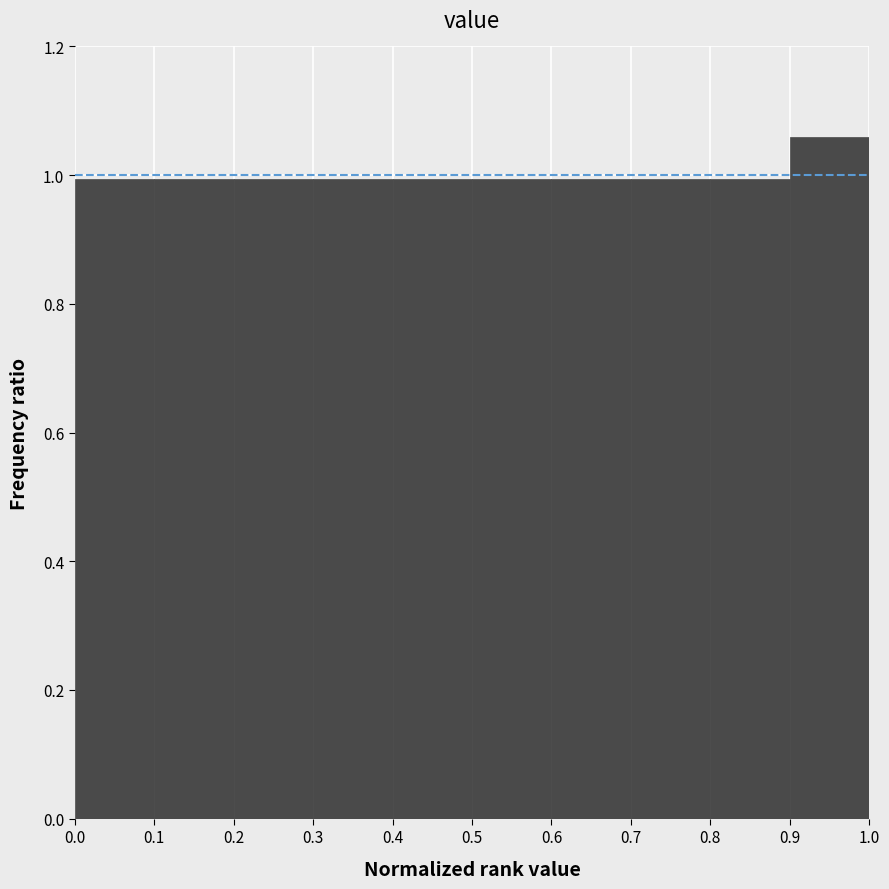

What is the height of the bar covering 0.4 to 0.5 on the x-axis? The values are not printed on the chart, so give them approximately, as read against the axis.

1.00